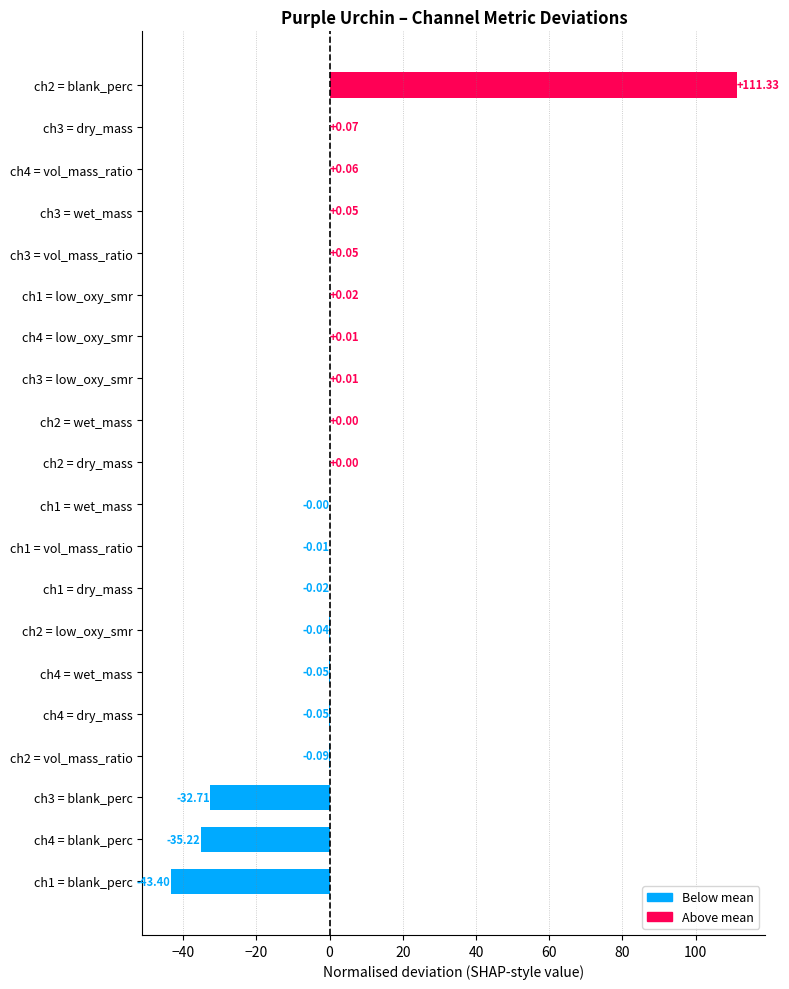

Which has a higher value, ch2 = vol_mass_ratio or ch1 = vol_mass_ratio?

ch1 = vol_mass_ratio